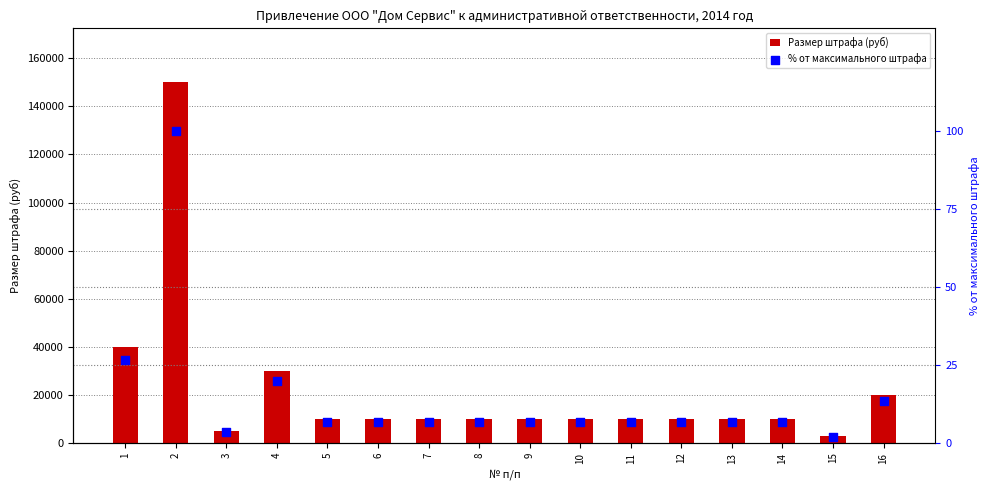

What are all the series names shown in the legend?

Размер штрафа (руб), % от максимального штрафа